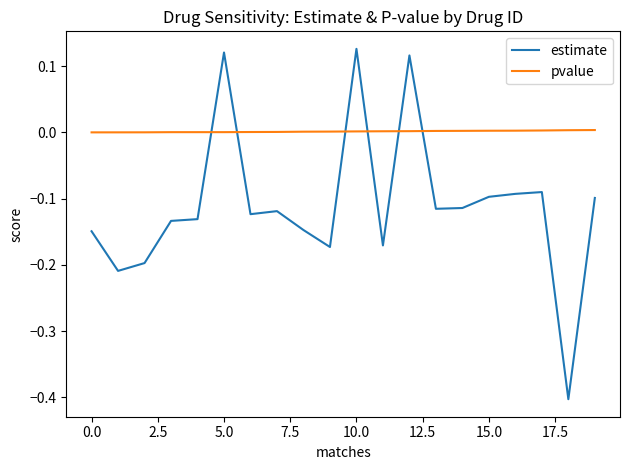

List the series in order of their peak value, highest first.

estimate, pvalue